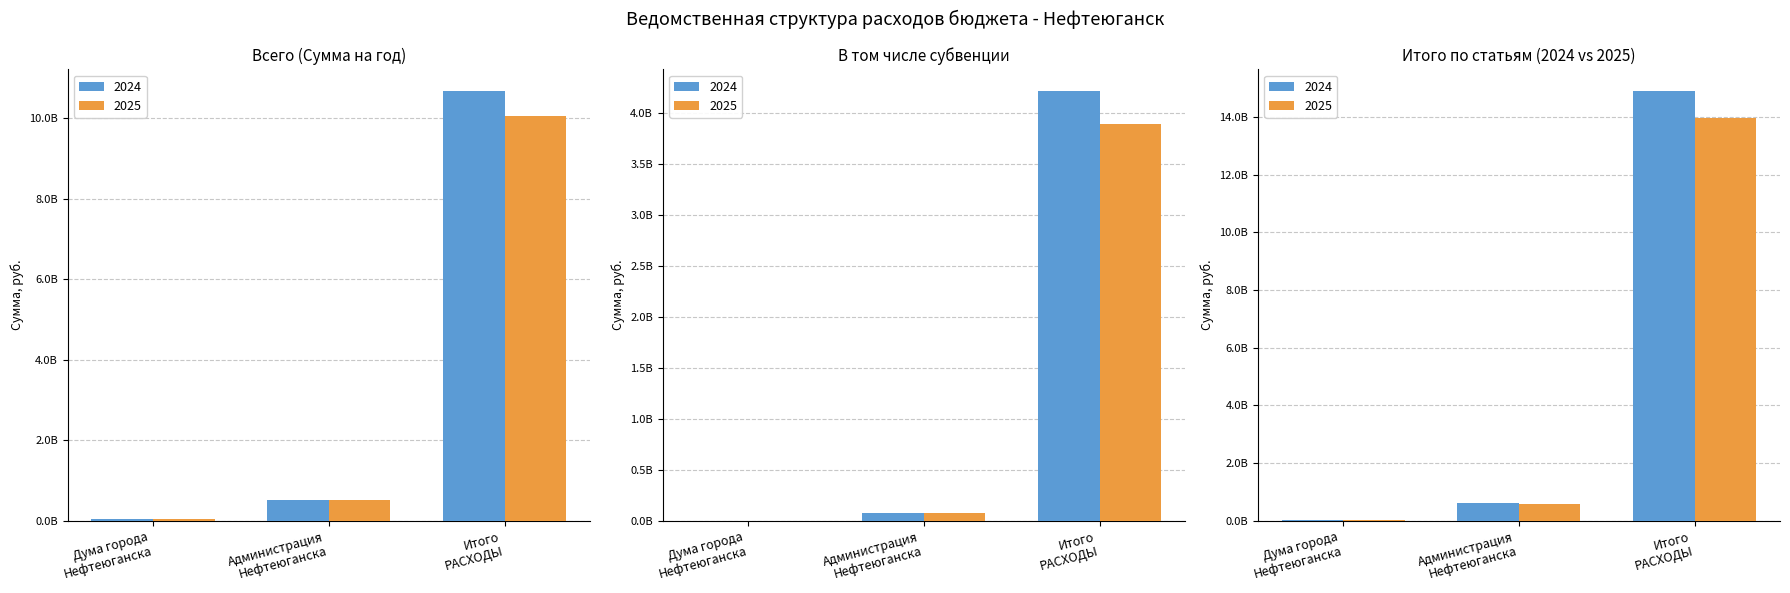

What is the average value of the Всего 2025 (Сумма на год) series?

3542384354